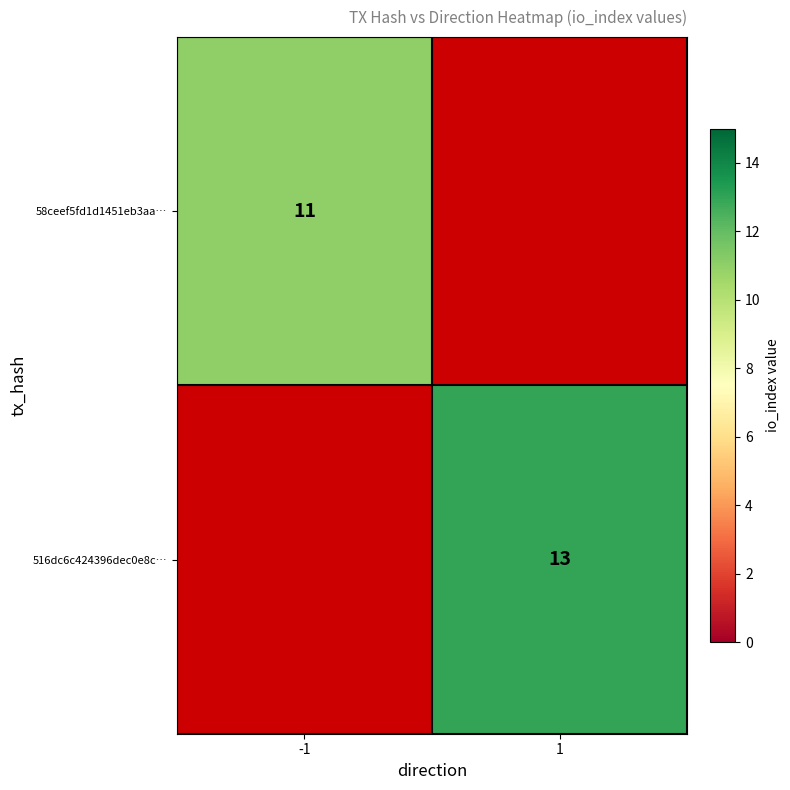

True or false: 58ceef5fd1d1451eb3aa… has a value of 11 at -1.

True